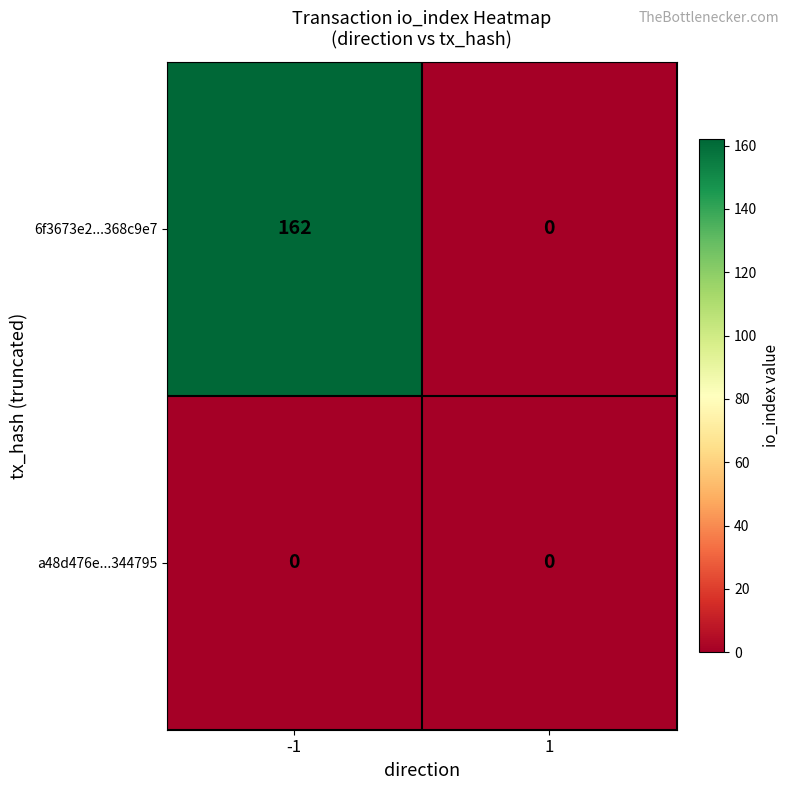

Which series has the largest total across all categories?

6f3673e2...368c9e7